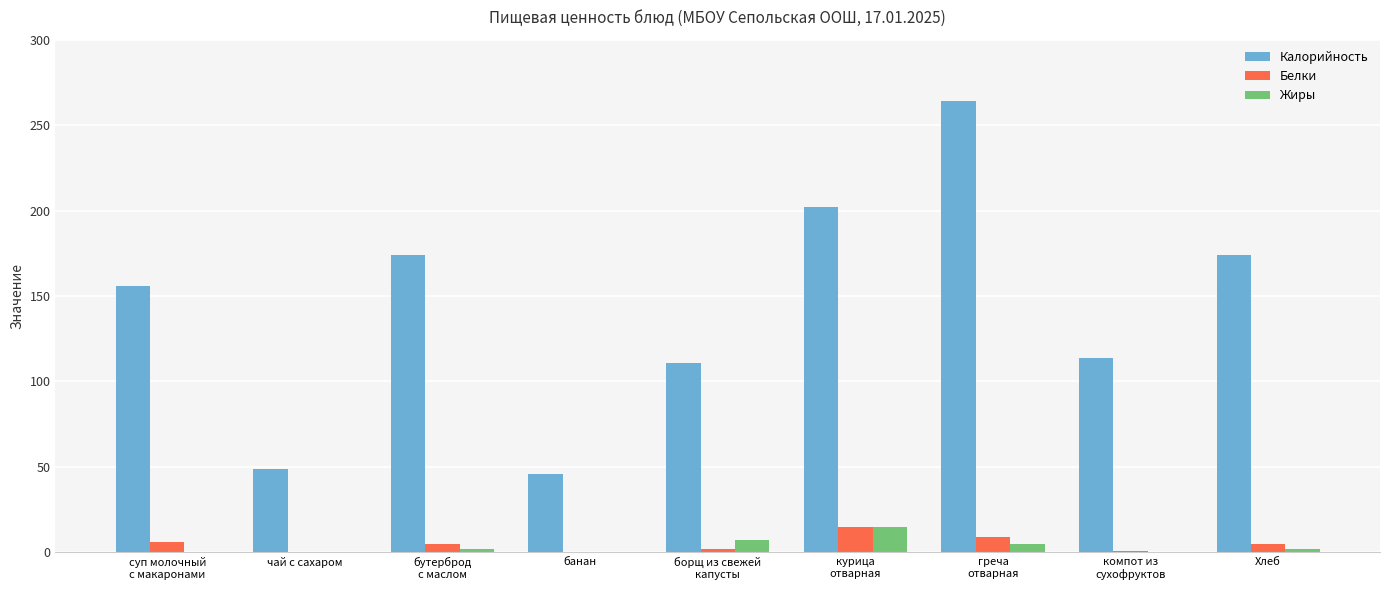

At which label does Белки first exceed 5?

суп молочный
с макаронами